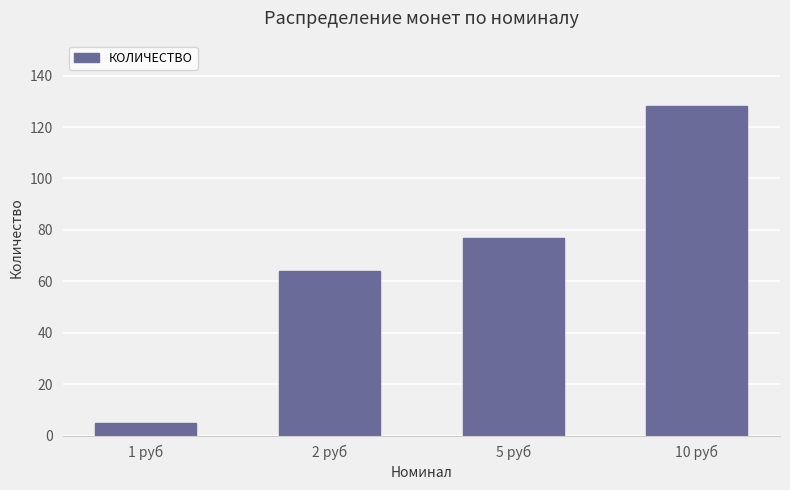

What is the difference between the maximum and minimum values?

123